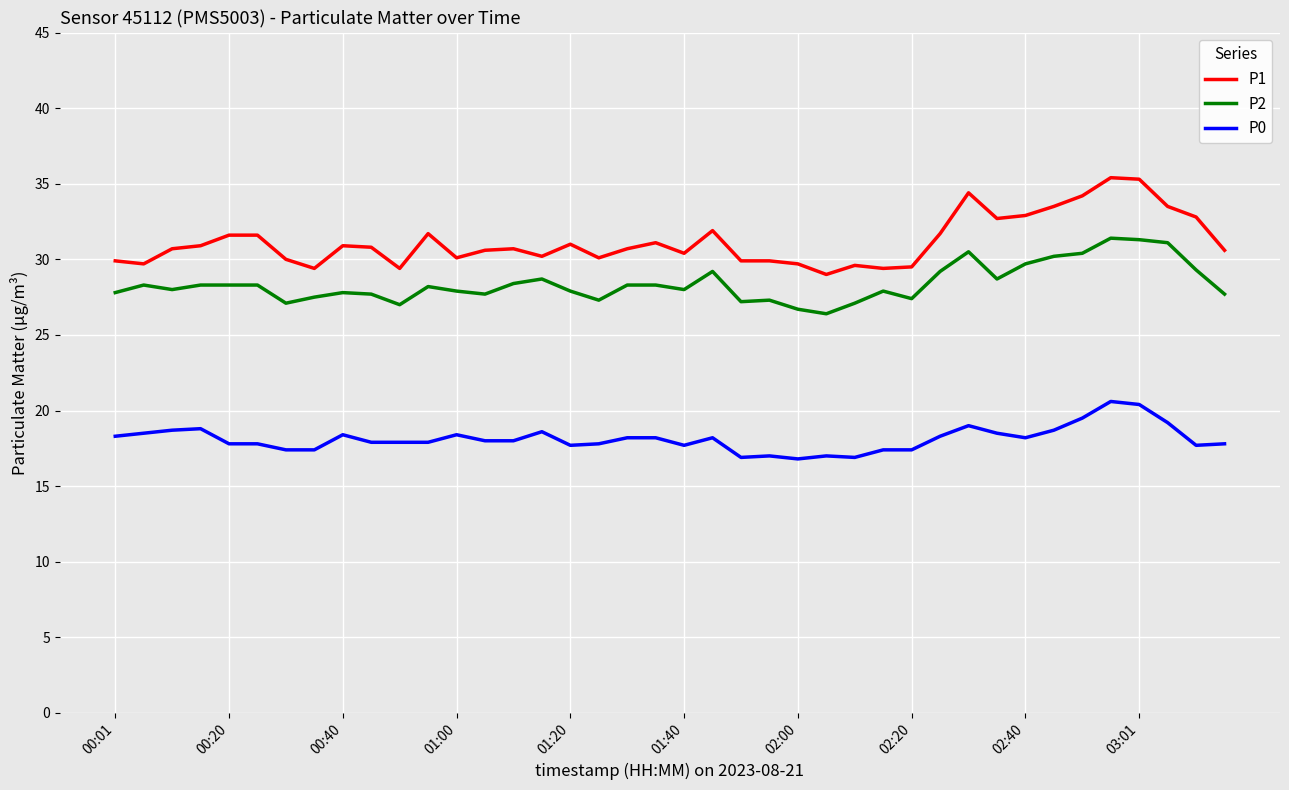

What is the difference between the maximum and minimum values in the P2 series?

5.0